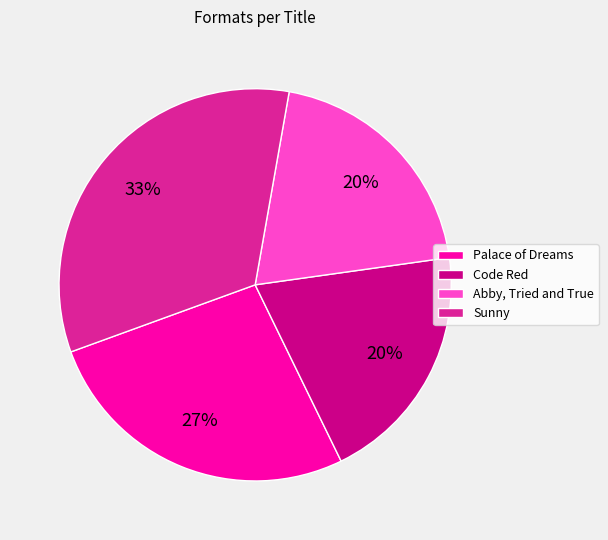

Is there a majority slice in this chart?

No